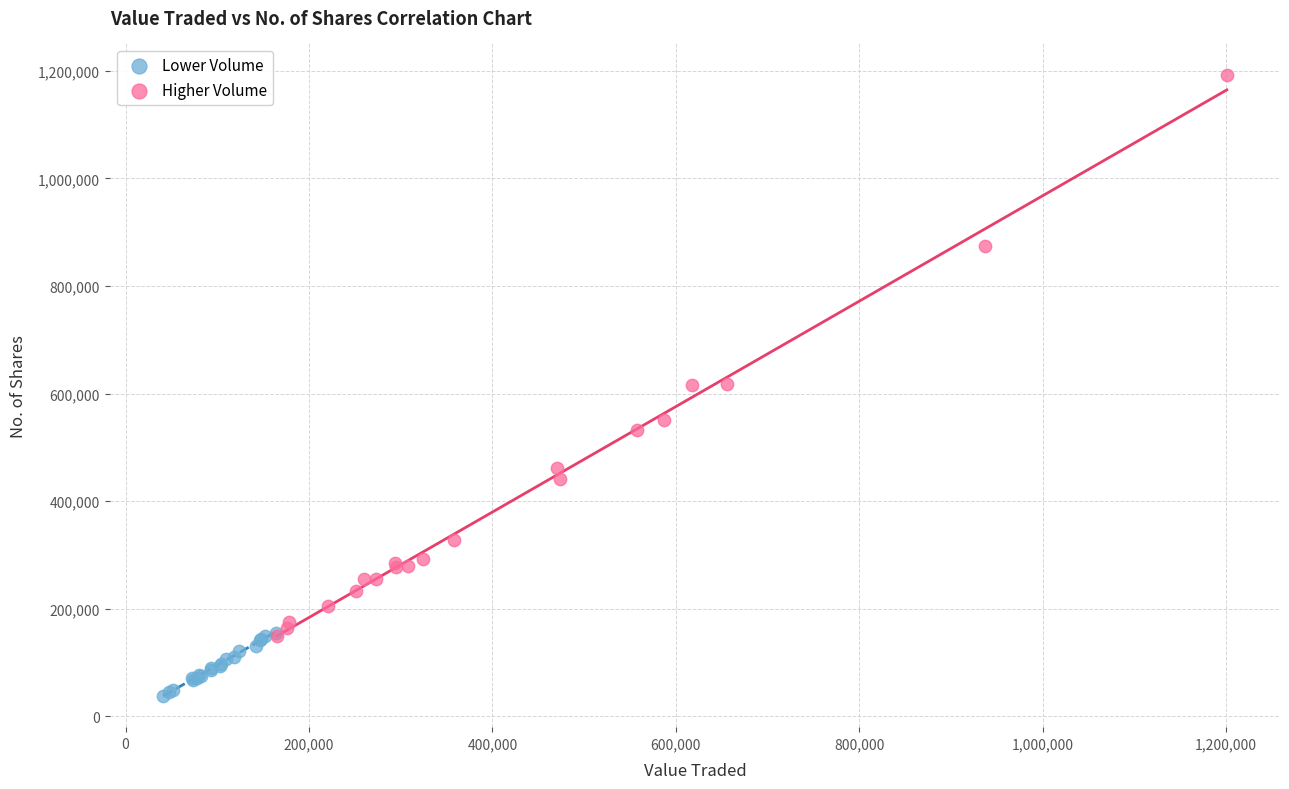

Which series has the largest Y range (max minus min)?

Higher Volume